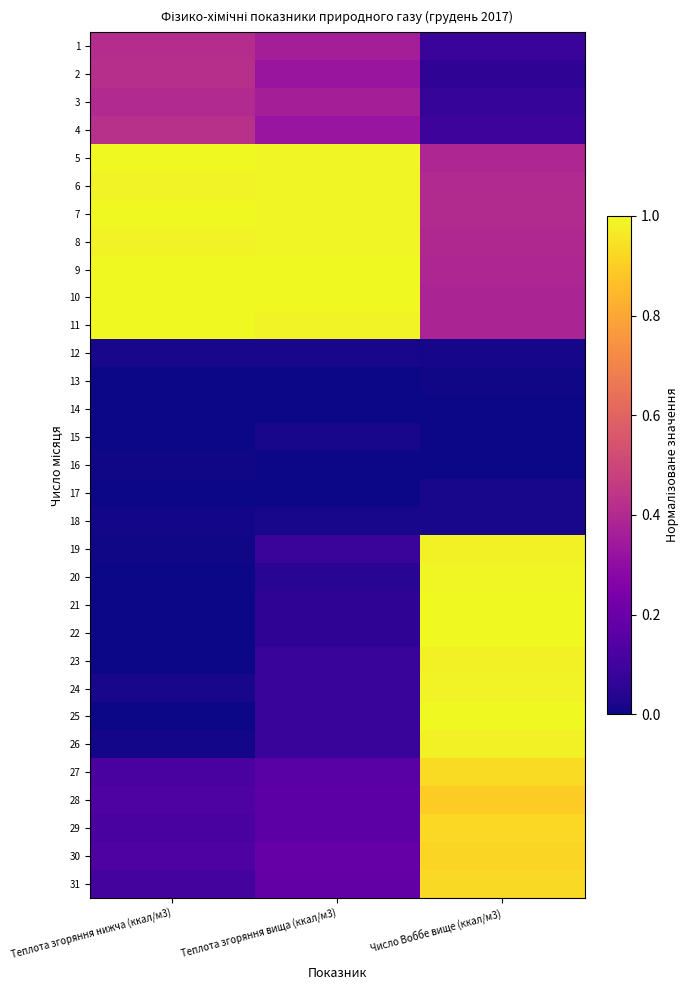

Reading left to right, what are all the values shown in this chart?

1: Теплота згоряння нижча (ккал/м3)=0.4	Теплота згоряння вища (ккал/м3)=0.4	Число Воббе вище (ккал/м3)=0.1
2: Теплота згоряння нижча (ккал/м3)=0.4	Теплота згоряння вища (ккал/м3)=0.3	Число Воббе вище (ккал/м3)=0.1
3: Теплота згоряння нижча (ккал/м3)=0.4	Теплота згоряння вища (ккал/м3)=0.4	Число Воббе вище (ккал/м3)=0.1
4: Теплота згоряння нижча (ккал/м3)=0.4	Теплота згоряння вища (ккал/м3)=0.3	Число Воббе вище (ккал/м3)=0.1
5: Теплота згоряння нижча (ккал/м3)=1.0	Теплота згоряння вища (ккал/м3)=1.0	Число Воббе вище (ккал/м3)=0.4
6: Теплота згоряння нижча (ккал/м3)=1.0	Теплота згоряння вища (ккал/м3)=1.0	Число Воббе вище (ккал/м3)=0.4
7: Теплота згоряння нижча (ккал/м3)=1.0	Теплота згоряння вища (ккал/м3)=1.0	Число Воббе вище (ккал/м3)=0.4
8: Теплота згоряння нижча (ккал/м3)=1.0	Теплота згоряння вища (ккал/м3)=1.0	Число Воббе вище (ккал/м3)=0.4
9: Теплота згоряння нижча (ккал/м3)=1.0	Теплота згоряння вища (ккал/м3)=1.0	Число Воббе вище (ккал/м3)=0.4
10: Теплота згоряння нижча (ккал/м3)=1.0	Теплота згоряння вища (ккал/м3)=1.0	Число Воббе вище (ккал/м3)=0.4
11: Теплота згоряння нижча (ккал/м3)=1.0	Теплота згоряння вища (ккал/м3)=1.0	Число Воббе вище (ккал/м3)=0.4
12: Теплота згоряння нижча (ккал/м3)=0.0	Теплота згоряння вища (ккал/м3)=0.0	Число Воббе вище (ккал/м3)=0.0
13: Теплота згоряння нижча (ккал/м3)=0.0	Теплота згоряння вища (ккал/м3)=0.0	Число Воббе вище (ккал/м3)=0.0
14: Теплота згоряння нижча (ккал/м3)=0.0	Теплота згоряння вища (ккал/м3)=0.0	Число Воббе вище (ккал/м3)=0.0
15: Теплота згоряння нижча (ккал/м3)=0.0	Теплота згоряння вища (ккал/м3)=0.0	Число Воббе вище (ккал/м3)=0.0
16: Теплота згоряння нижча (ккал/м3)=0.0	Теплота згоряння вища (ккал/м3)=0.0	Число Воббе вище (ккал/м3)=0.0
17: Теплота згоряння нижча (ккал/м3)=0.0	Теплота згоряння вища (ккал/м3)=0.0	Число Воббе вище (ккал/м3)=0.0
18: Теплота згоряння нижча (ккал/м3)=0.0	Теплота згоряння вища (ккал/м3)=0.0	Число Воббе вище (ккал/м3)=0.0
19: Теплота згоряння нижча (ккал/м3)=0.0	Теплота згоряння вища (ккал/м3)=0.1	Число Воббе вище (ккал/м3)=1.0
20: Теплота згоряння нижча (ккал/м3)=0.0	Теплота згоряння вища (ккал/м3)=0.1	Число Воббе вище (ккал/м3)=1.0
21: Теплота згоряння нижча (ккал/м3)=0.0	Теплота згоряння вища (ккал/м3)=0.1	Число Воббе вище (ккал/м3)=1.0
22: Теплота згоряння нижча (ккал/м3)=0.0	Теплота згоряння вища (ккал/м3)=0.1	Число Воббе вище (ккал/м3)=1.0
23: Теплота згоряння нижча (ккал/м3)=0.0	Теплота згоряння вища (ккал/м3)=0.1	Число Воббе вище (ккал/м3)=1.0
24: Теплота згоряння нижча (ккал/м3)=0.0	Теплота згоряння вища (ккал/м3)=0.1	Число Воббе вище (ккал/м3)=1.0
25: Теплота згоряння нижча (ккал/м3)=0.0	Теплота згоряння вища (ккал/м3)=0.1	Число Воббе вище (ккал/м3)=1.0
26: Теплота згоряння нижча (ккал/м3)=0.0	Теплота згоряння вища (ккал/м3)=0.1	Число Воббе вище (ккал/м3)=1.0
27: Теплота згоряння нижча (ккал/м3)=0.1	Теплота згоряння вища (ккал/м3)=0.2	Число Воббе вище (ккал/м3)=0.9
28: Теплота згоряння нижча (ккал/м3)=0.1	Теплота згоряння вища (ккал/м3)=0.2	Число Воббе вище (ккал/м3)=0.9
29: Теплота згоряння нижча (ккал/м3)=0.1	Теплота згоряння вища (ккал/м3)=0.2	Число Воббе вище (ккал/м3)=0.9
30: Теплота згоряння нижча (ккал/м3)=0.1	Теплота згоряння вища (ккал/м3)=0.2	Число Воббе вище (ккал/м3)=0.9
31: Теплота згоряння нижча (ккал/м3)=0.1	Теплота згоряння вища (ккал/м3)=0.2	Число Воббе вище (ккал/м3)=0.9